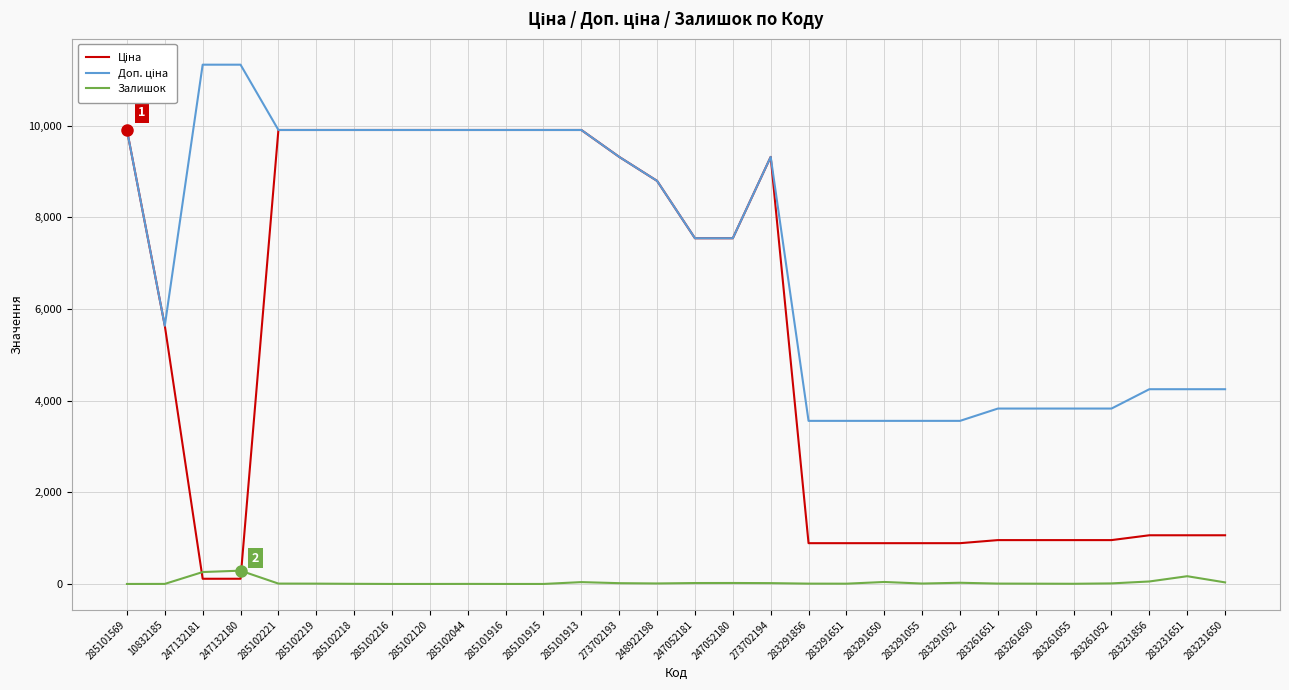

What is the maximum value for Залишок?

290.0